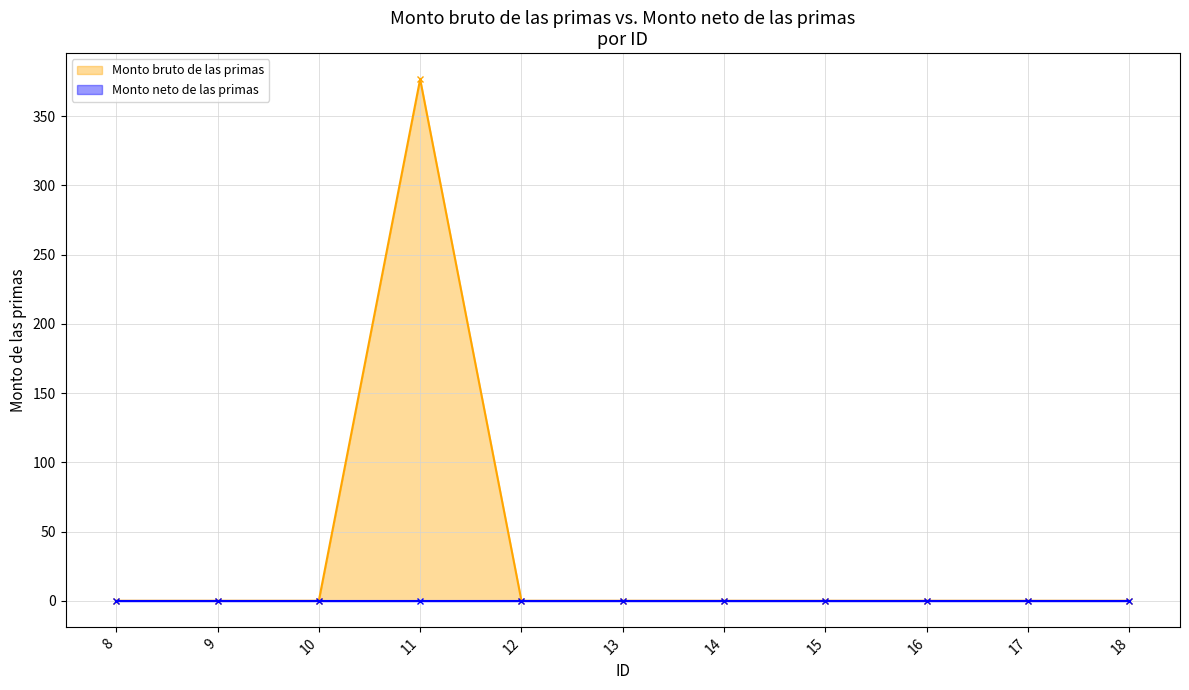

Count the number of categories in the chart.

11